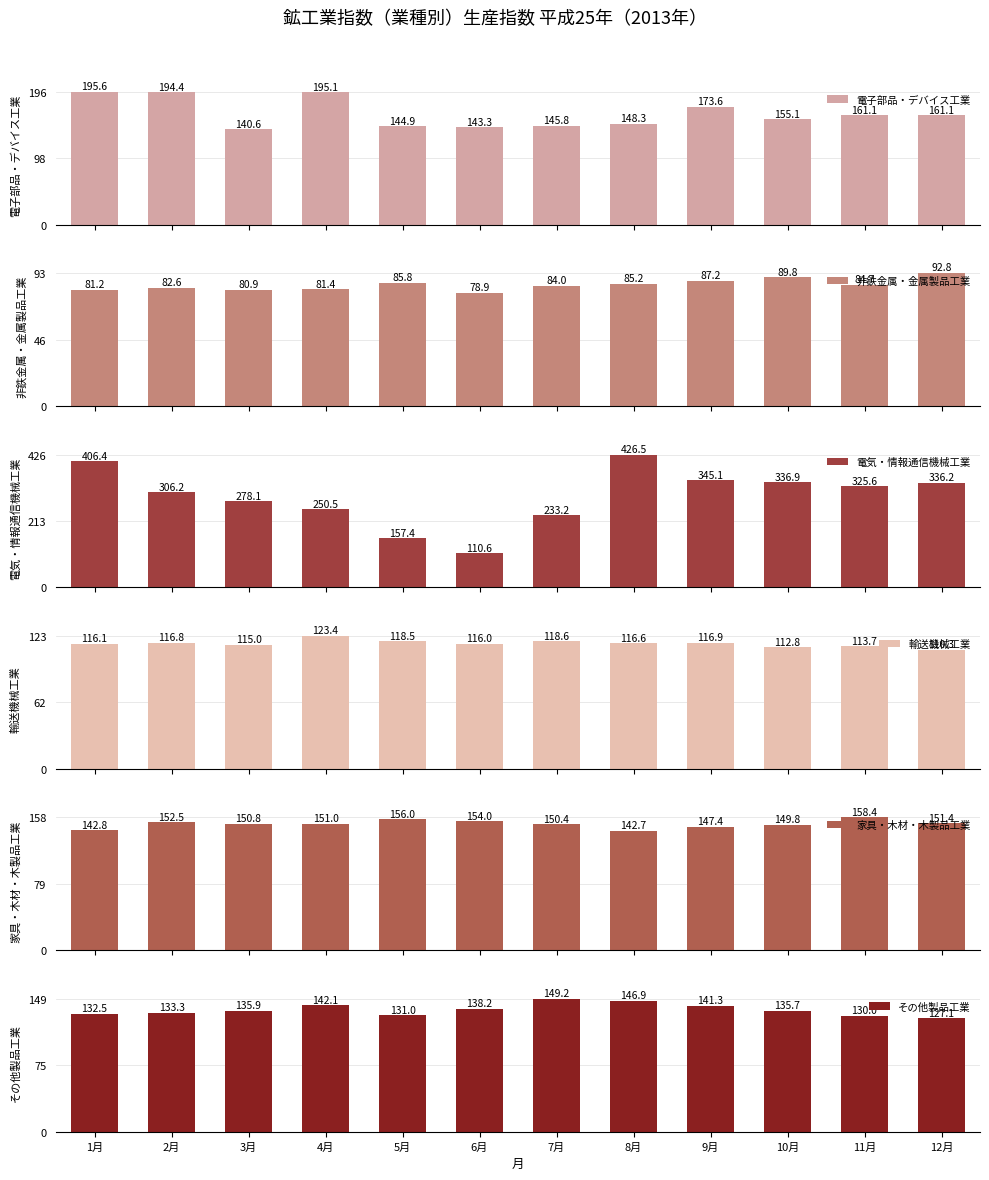

Reading right to left, what are all the values shown in this chart?

電子部品・デバイス工業: 161.1	161.1	155.1	173.6	148.3	145.8	143.3	144.9	195.1	140.6	194.4	195.6
非鉄金属・金属製品工業: 92.8	84.7	89.8	87.2	85.2	84.0	78.9	85.8	81.4	80.9	82.6	81.2
電気・情報通信機械工業: 336.2	325.6	336.9	345.1	426.5	233.2	110.6	157.4	250.5	278.1	306.2	406.4
輸送機械工業: 110.3	113.7	112.8	116.9	116.6	118.6	116.0	118.5	123.4	115.0	116.8	116.1
家具・木材・木製品工業: 151.4	158.4	149.8	147.4	142.7	150.4	154.0	156.0	151.0	150.8	152.5	142.8
その他製品工業: 127.1	130.0	135.7	141.3	146.9	149.2	138.2	131.0	142.1	135.9	133.3	132.5